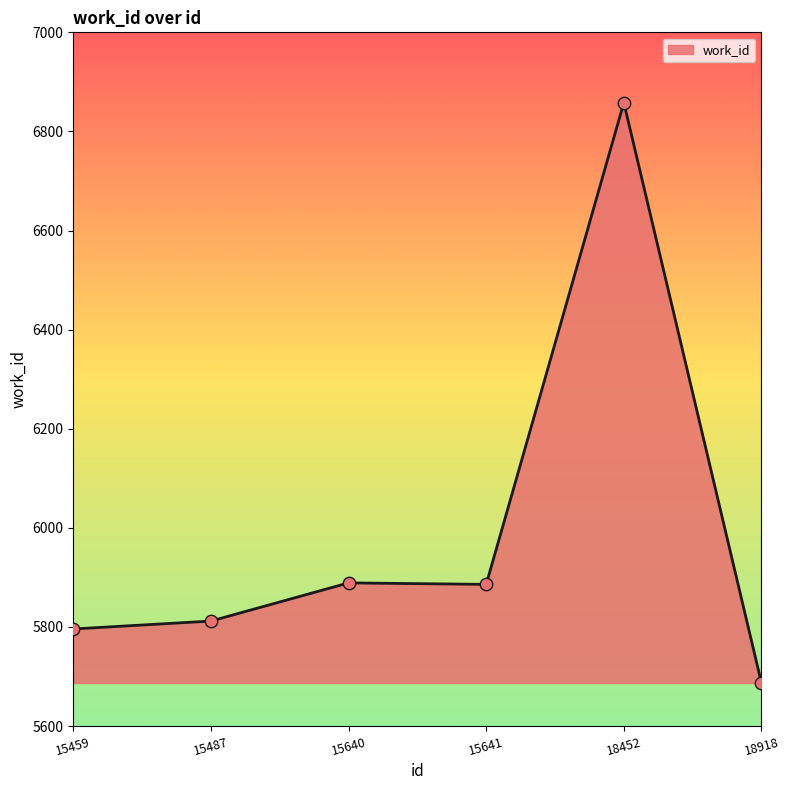

Between 15640 and 18918, which is larger?

15640